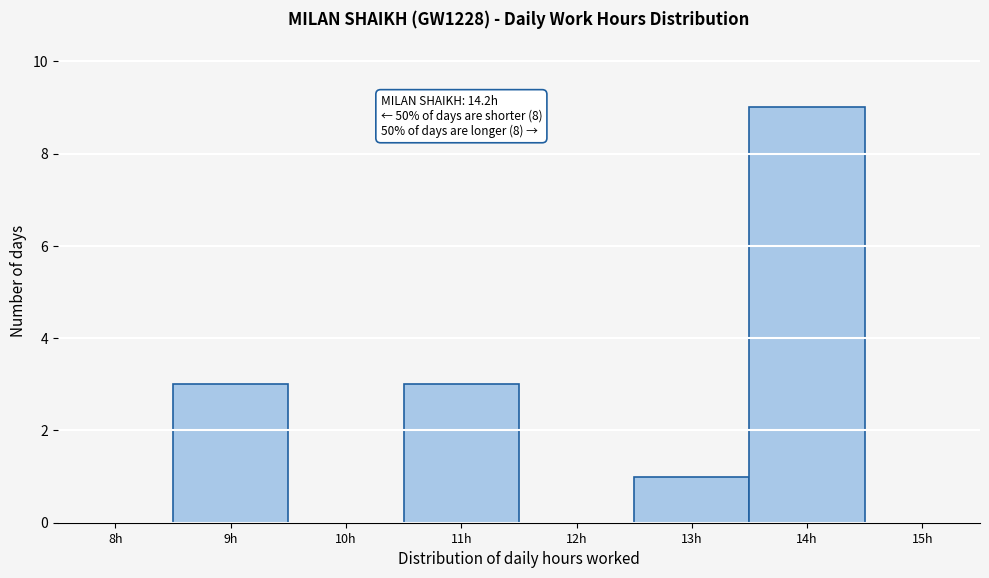

Reading left to right, extract all data points from this chart.

8h=0	9h=3	10h=0	11h=3	12h=0	13h=1	14h=9	15h=0